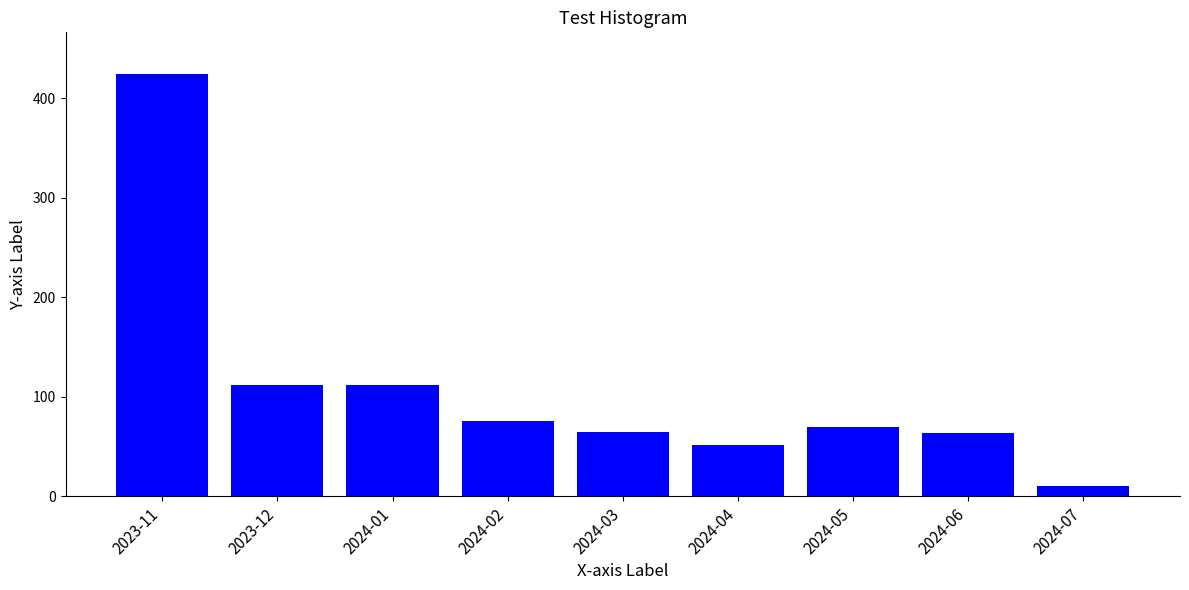

What position from the left is 2023-12?

2